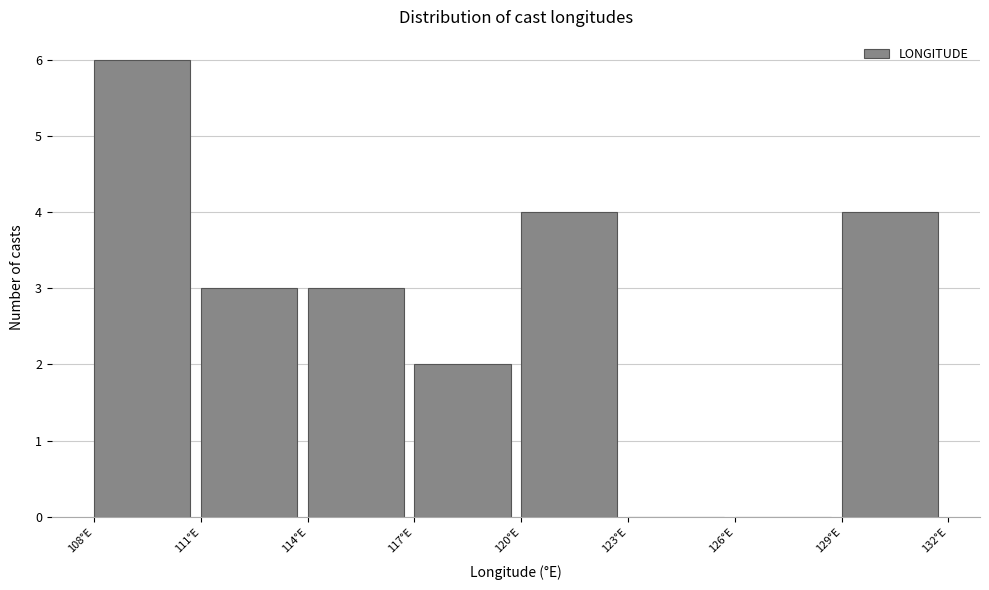

Which range on the x-axis has the tallest bar?

108 to 111